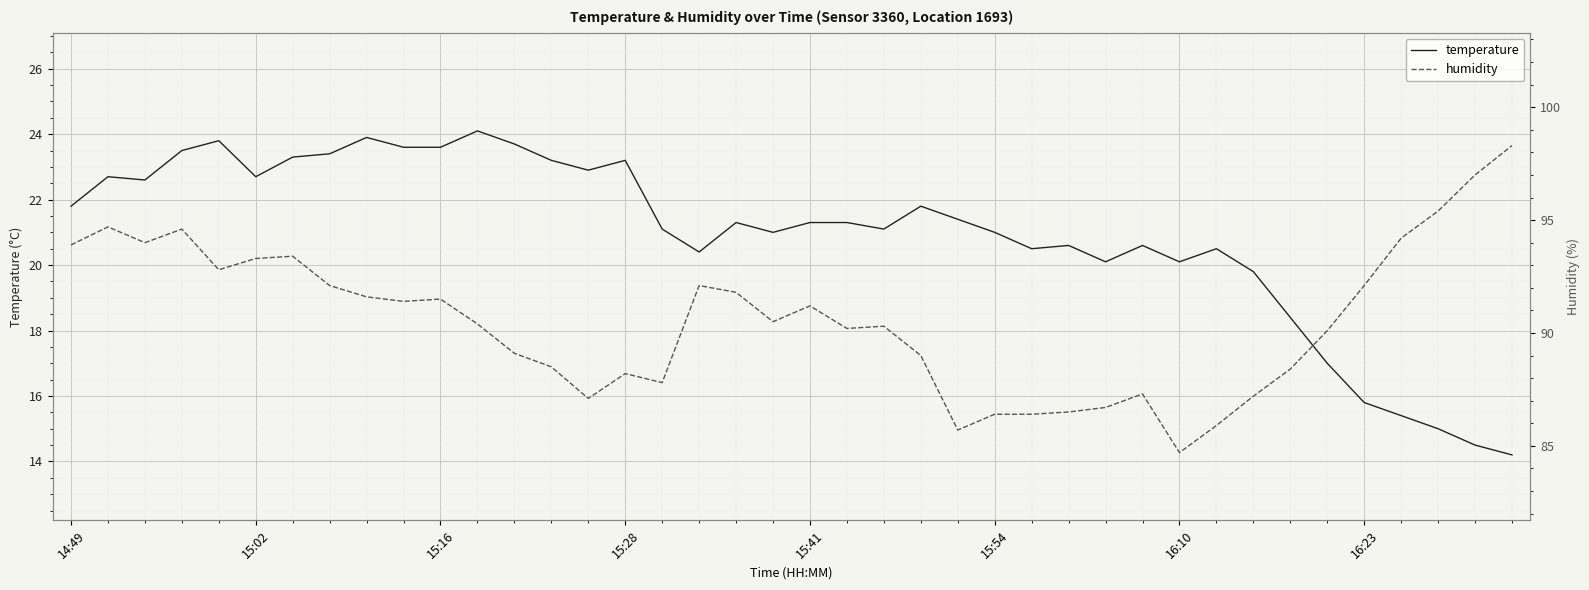

At how many categories does at least one series exceed 18?

40